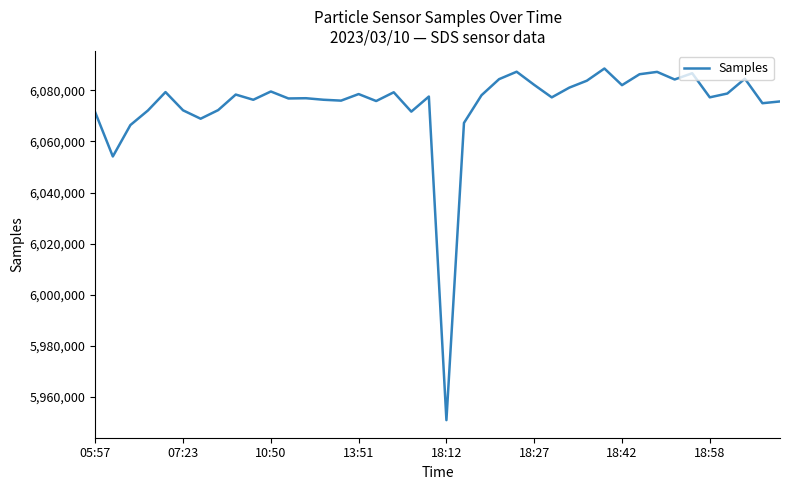

What is the difference between the maximum and minimum values?

137748